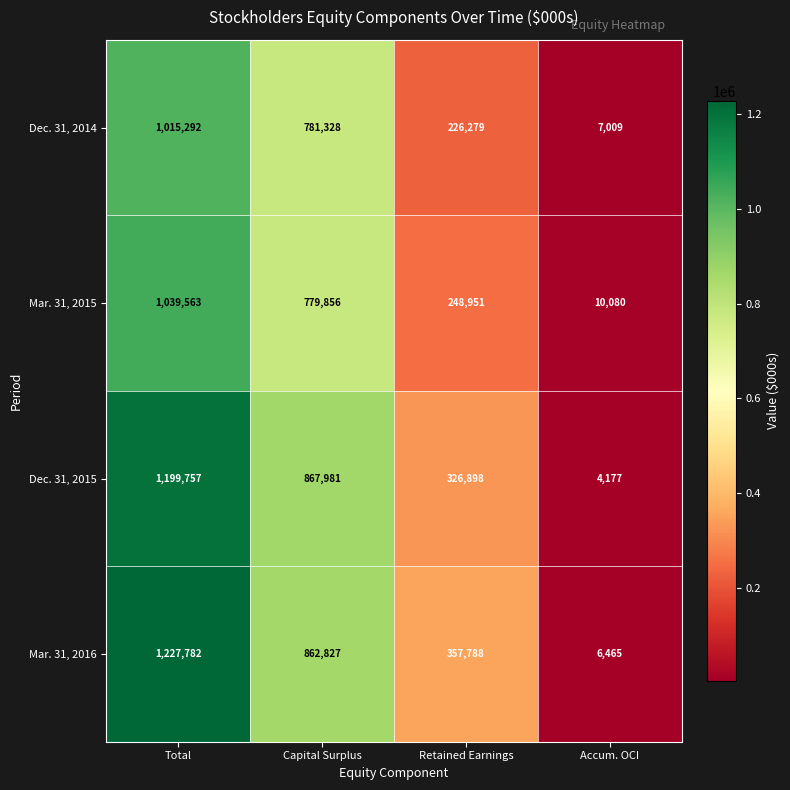

Is the value of Dec. 31, 2014 at Capital Surplus greater than the value of Mar. 31, 2016 at Retained Earnings?

Yes